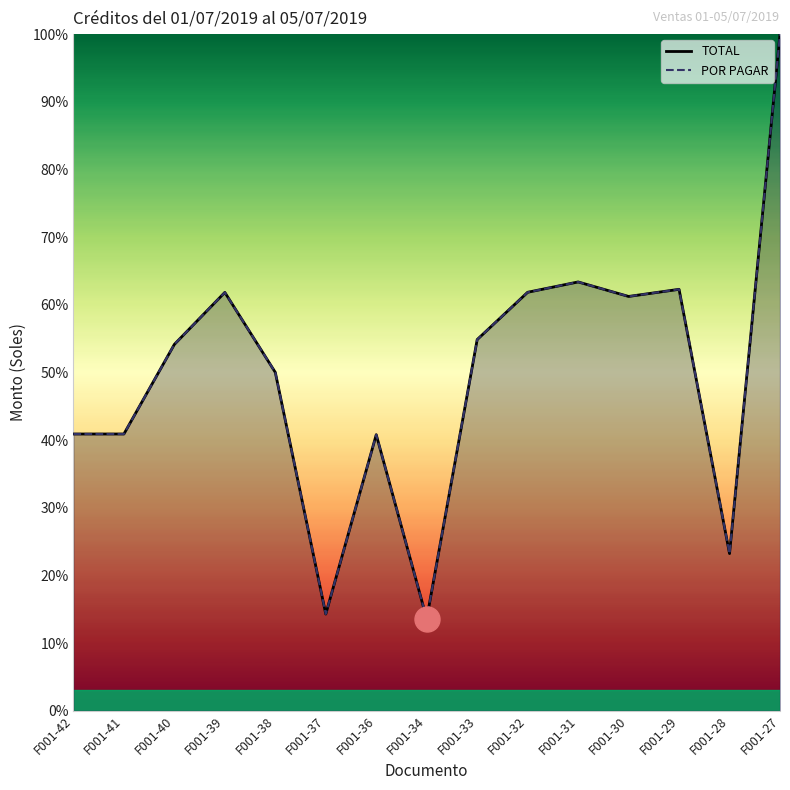

At which category is the sum across all series the highest?

F001-27